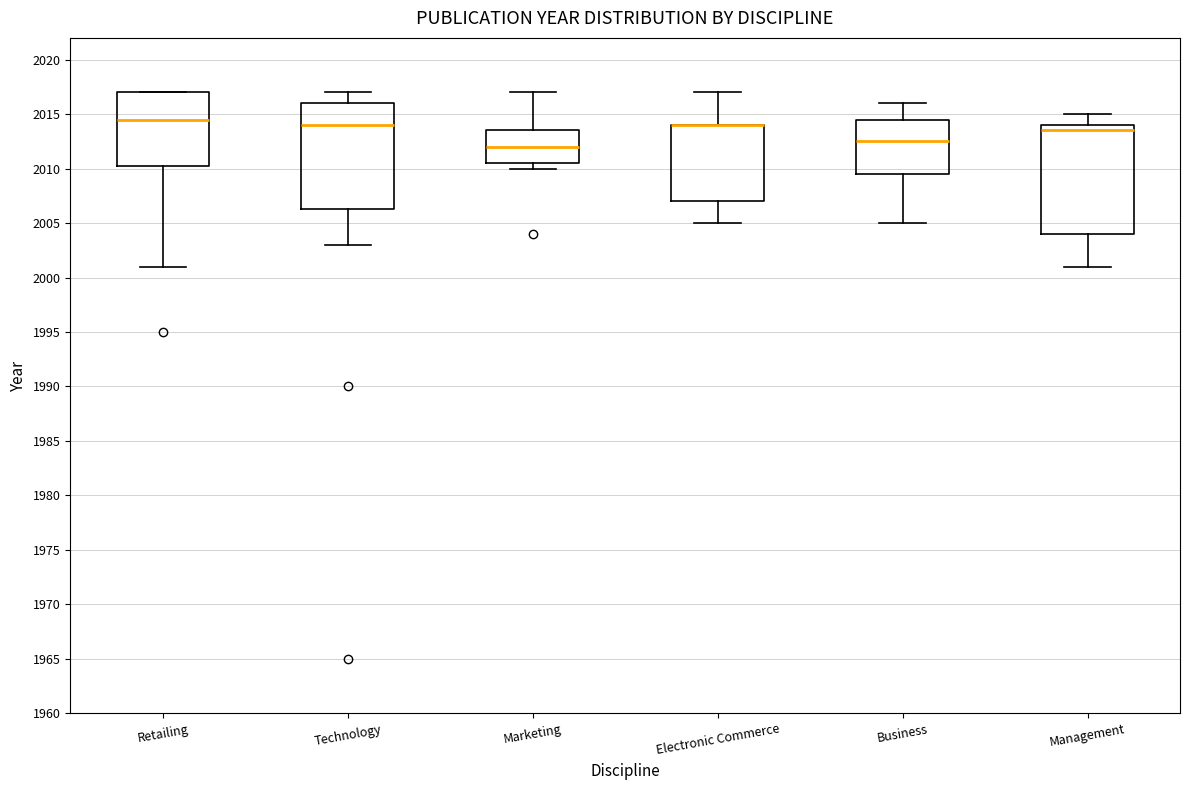

Where is the upper edge of the box for Marketing on the y-axis? The values are not printed on the chart, so give them approximately, as read against the axis.

2013.5